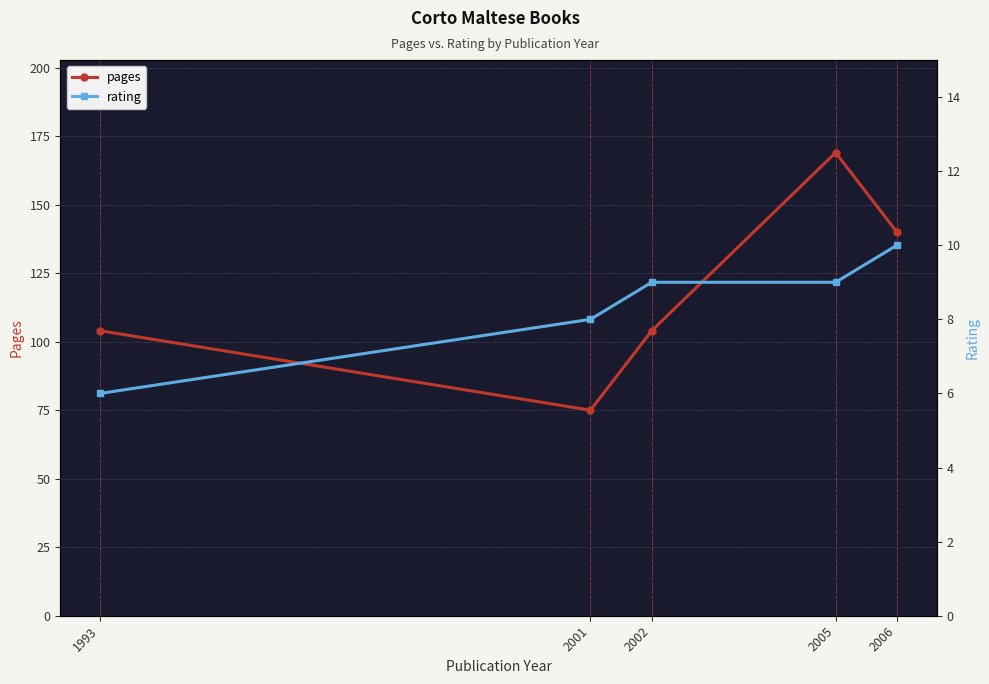

How many lines are shown in the chart?

2